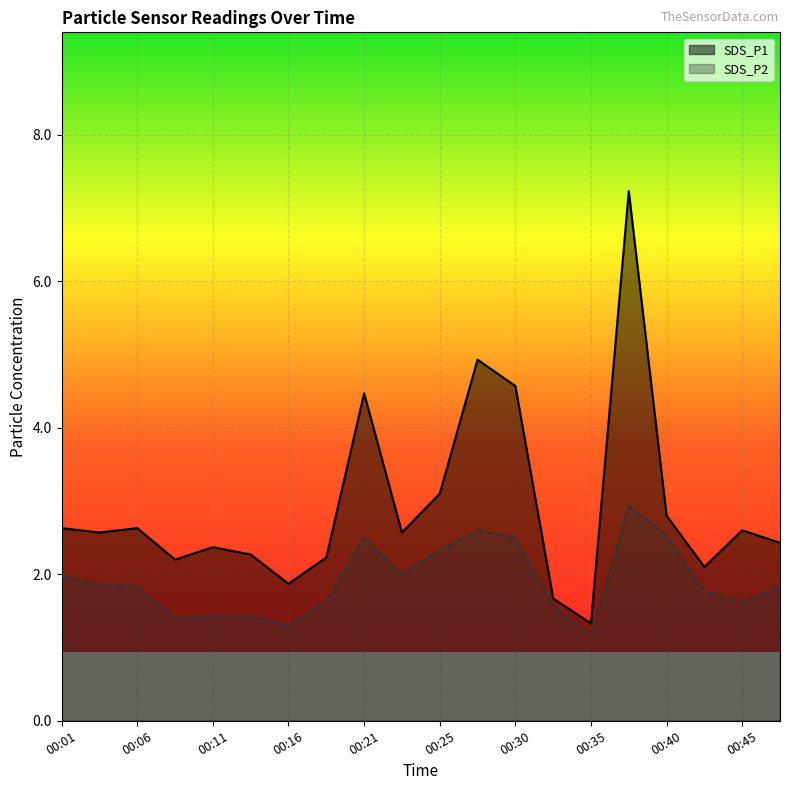

What is the difference between the second highest and minimum values in the SDS_P1 series?

3.6